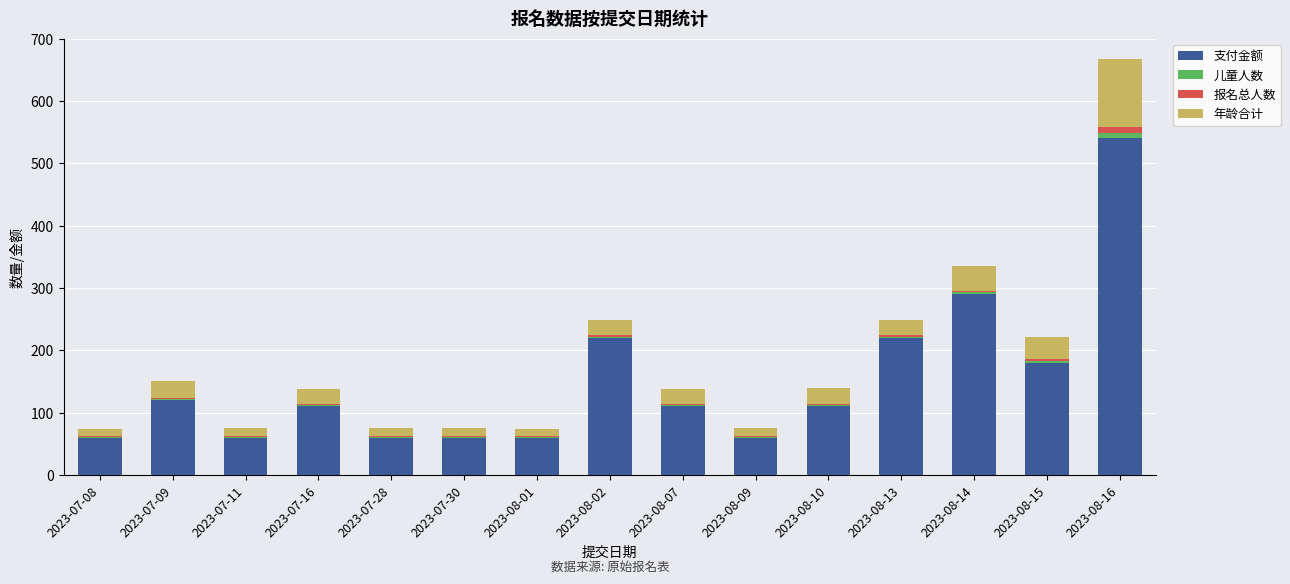

The 支付金额 series shows 84 at 2023-07-30. True or false?

False